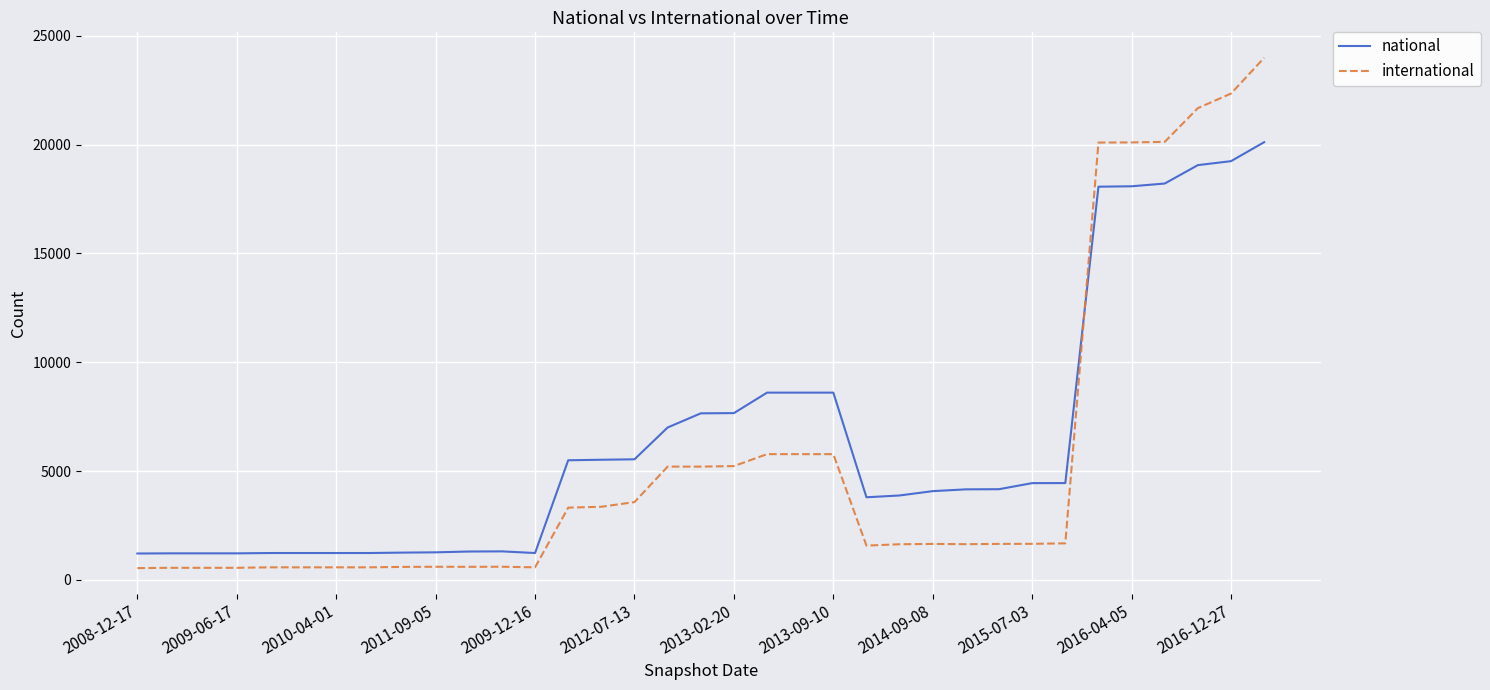

Which series ends up on top after the final intersection of national and international?

international